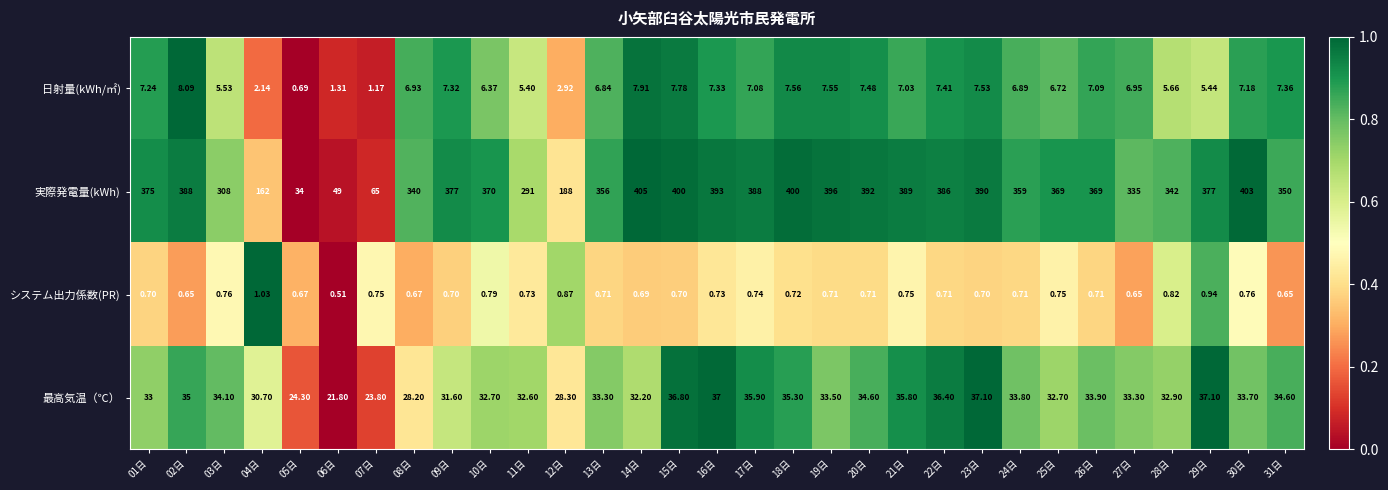

Between 12日 and 14日, which series saw the biggest shift?

実際発電量(kWh)